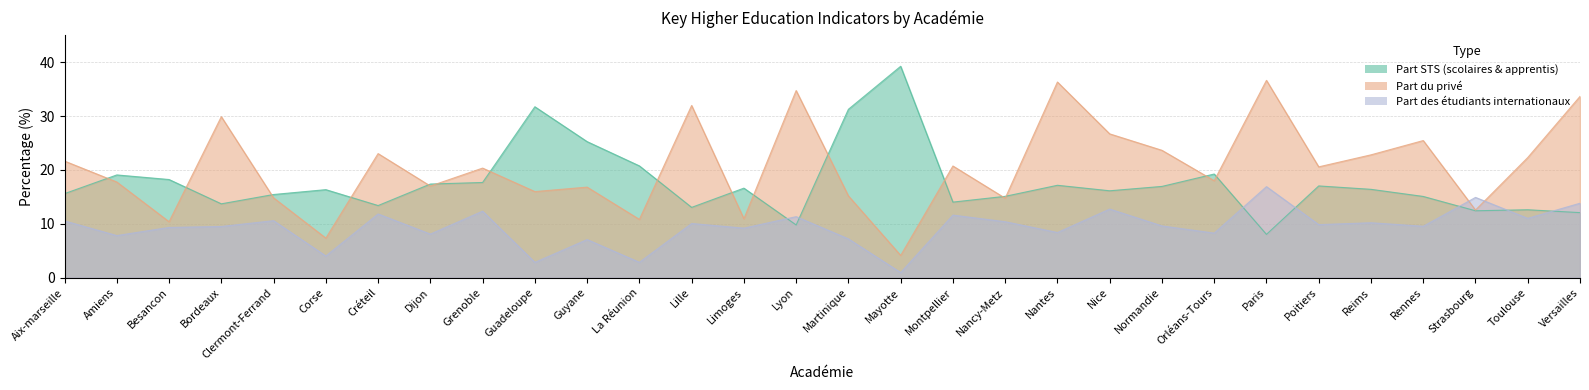

What is the label of the 19th point from the right?

La Réunion